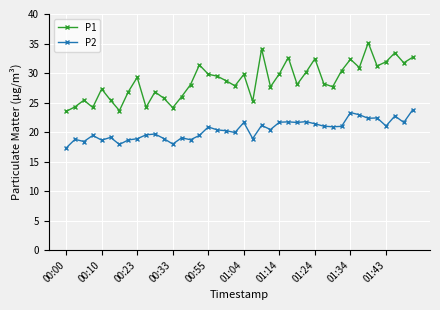

List the series in order of their peak value, highest first.

P1, P2